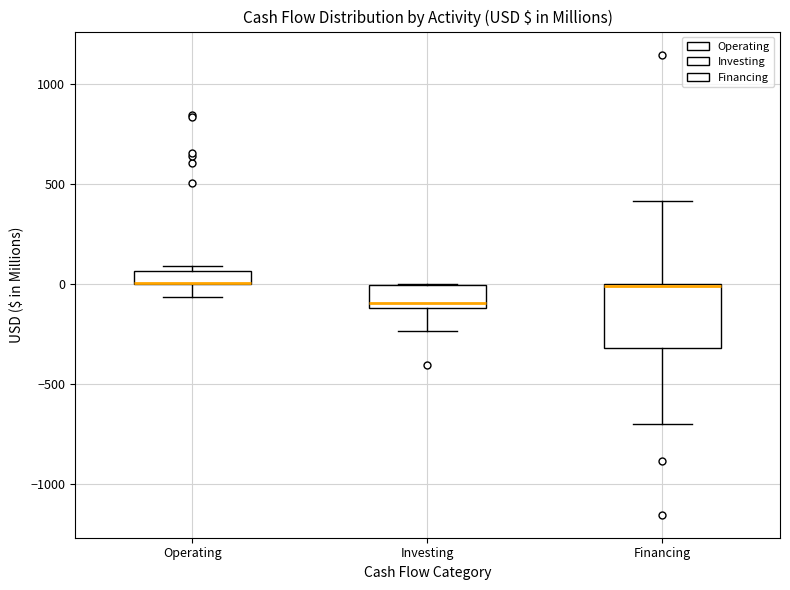

Where does the lower whisker of the box for Operating end on the y-axis? The values are not printed on the chart, so give them approximately, as read against the axis.

-50